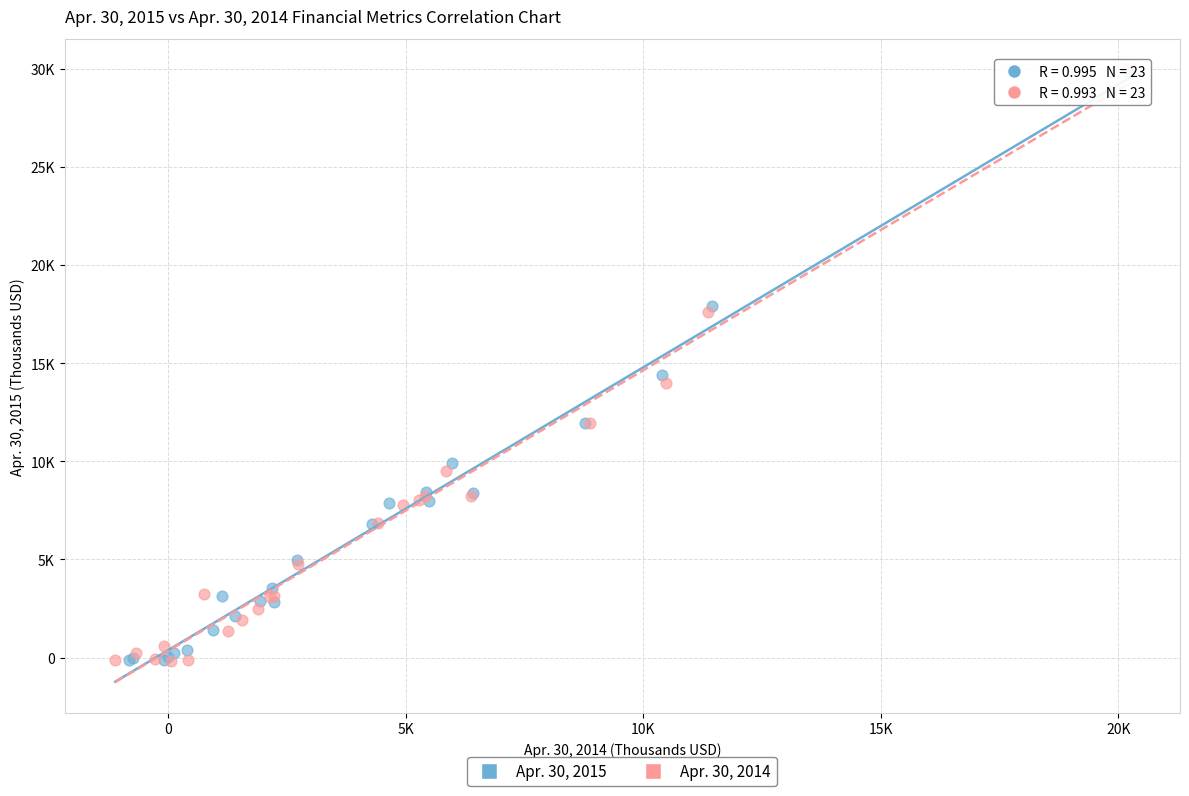

What are all the series names shown in the legend?

Apr. 30, 2015, Apr. 30, 2014